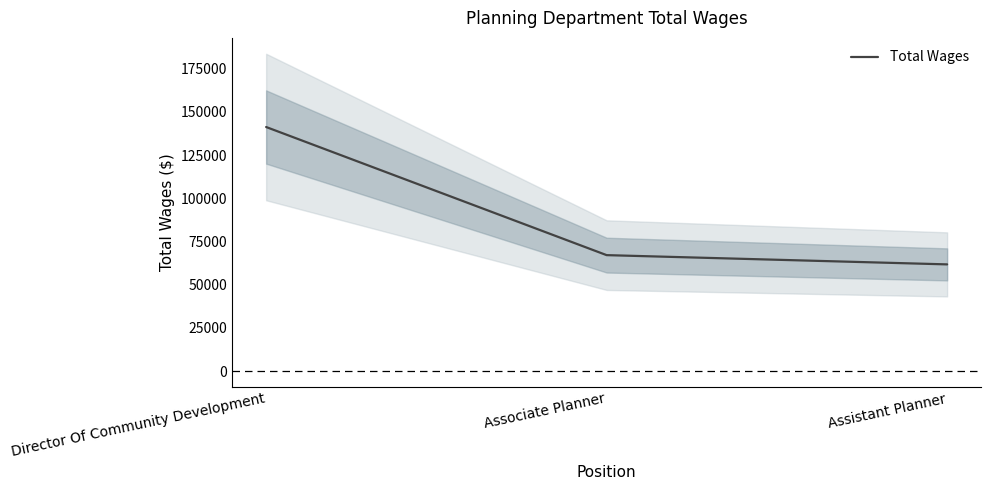

What value does the data have at Director Of Community Development, to the nearest 10?

141230